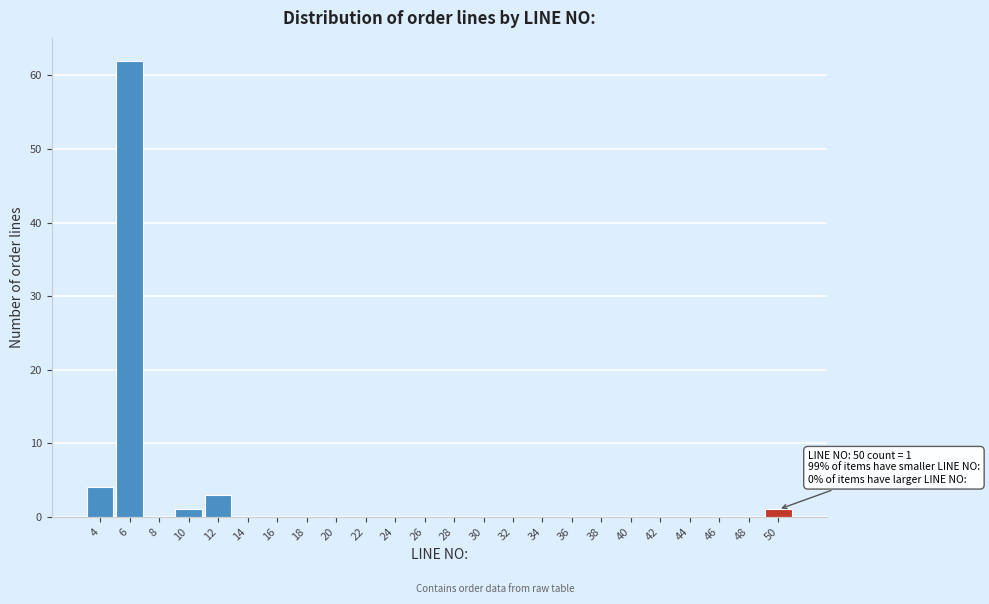

Over which range of the x-axis is the bar tallest?

4.5 to 6.5